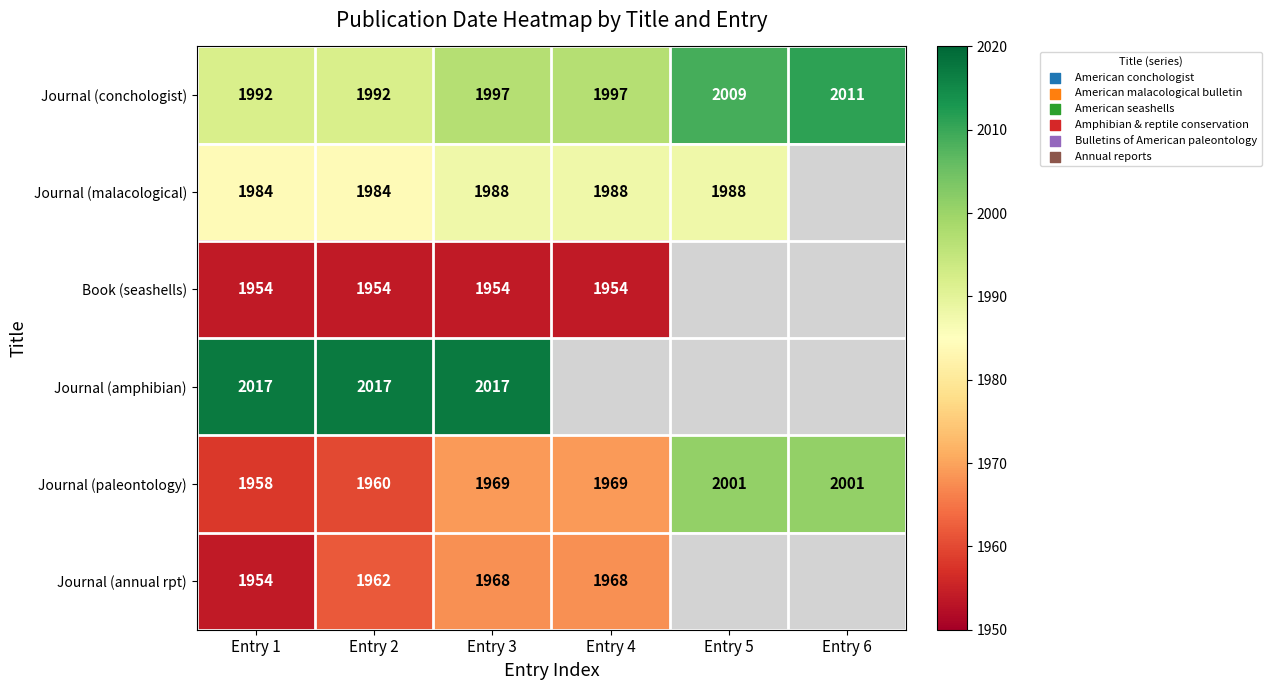

At Entry 3, list the series in order from largest to smallest.

Journal (amphibian), Journal (conchologist), Journal (malacological), Journal (paleontology), Journal (annual rpt), Book (seashells)